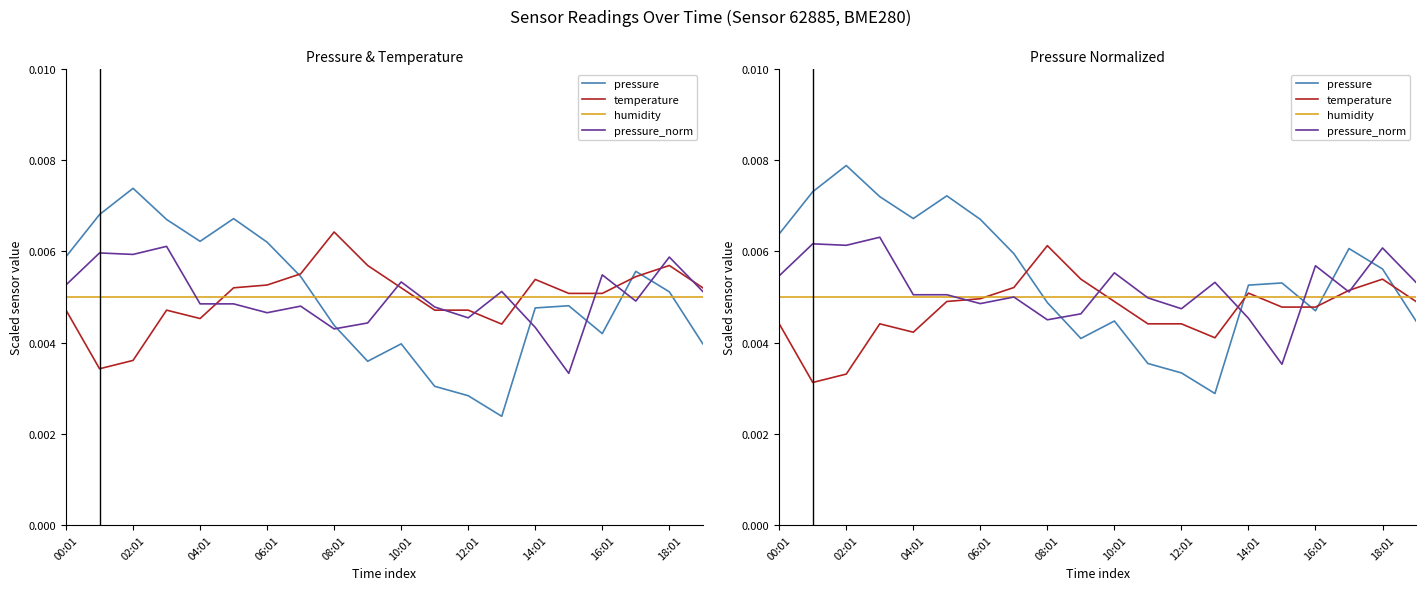

Does the chart display data point markers on the line(s)?

No